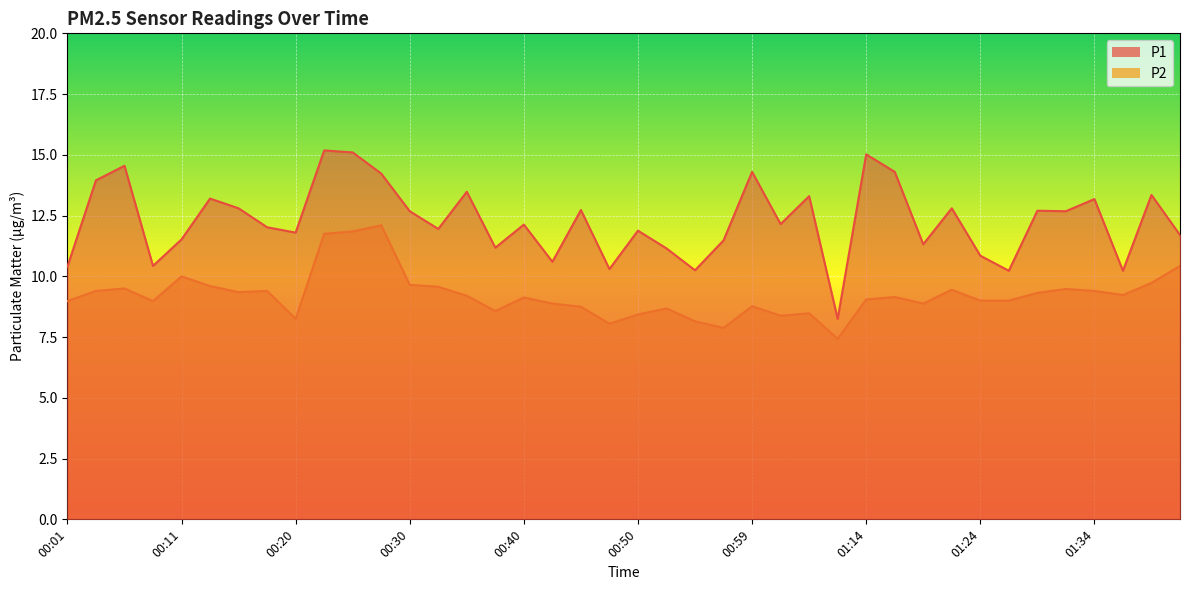

Between 00:13 and 00:45, which series saw the biggest shift?

P2